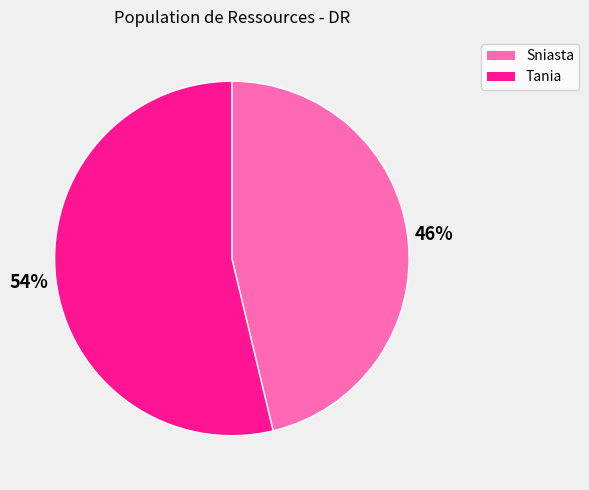

Do Sniasta and Tania together represent more than half of the pie?

Yes